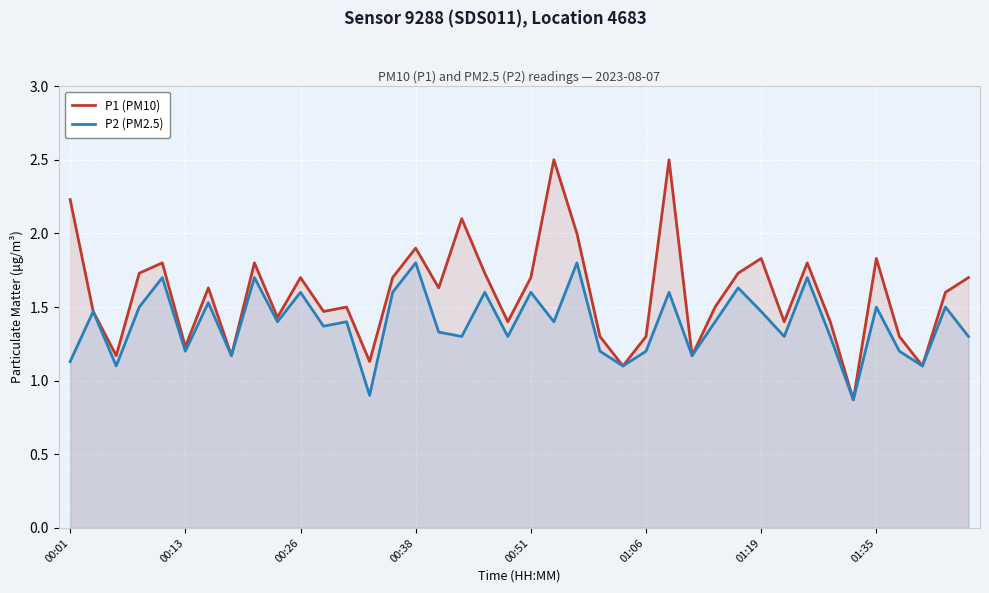

Reading right to left, extract all data points from this chart.

P1 (PM10): 1.7	1.6	1.1	1.3	1.8	0.9	1.4	1.8	1.4	1.8	1.7	1.5	1.2	2.5	1.3	1.1	1.3	2.0	2.5	1.7	1.4	1.7	2.1	1.6	1.9	1.7	1.1	1.5	1.5	1.7	1.4	1.8	1.2	1.6	1.2	1.8	1.7	1.2	1.5	2.2
P2 (PM2.5): 1.3	1.5	1.1	1.2	1.5	0.9	1.3	1.7	1.3	1.5	1.6	1.4	1.2	1.6	1.2	1.1	1.2	1.8	1.4	1.6	1.3	1.6	1.3	1.3	1.8	1.6	0.9	1.4	1.4	1.6	1.4	1.7	1.2	1.5	1.2	1.7	1.5	1.1	1.5	1.1